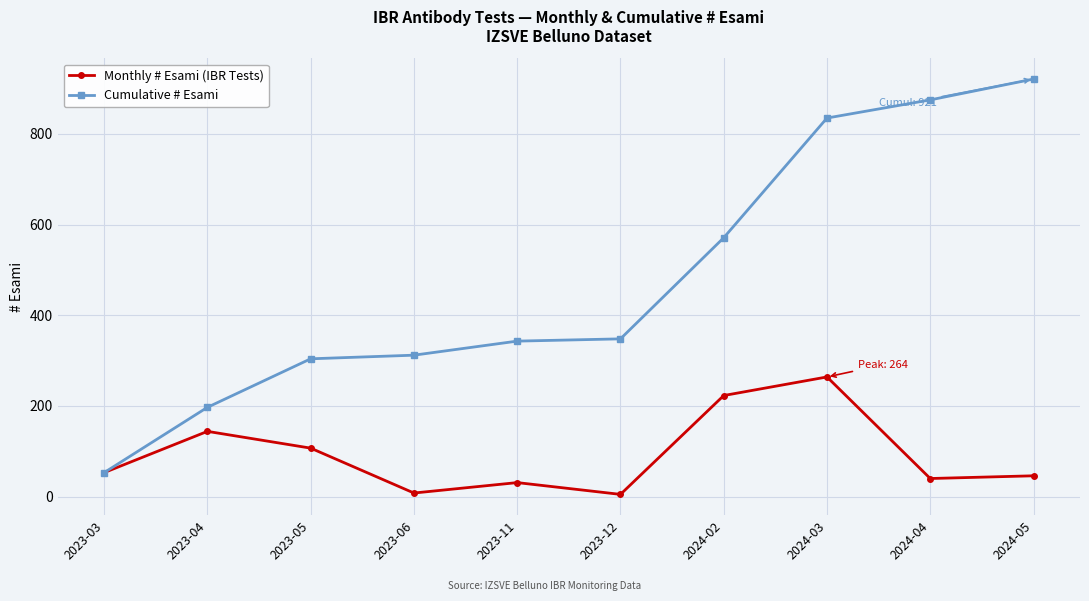

What is the difference between the highest and lowest values at 2023-11?

312